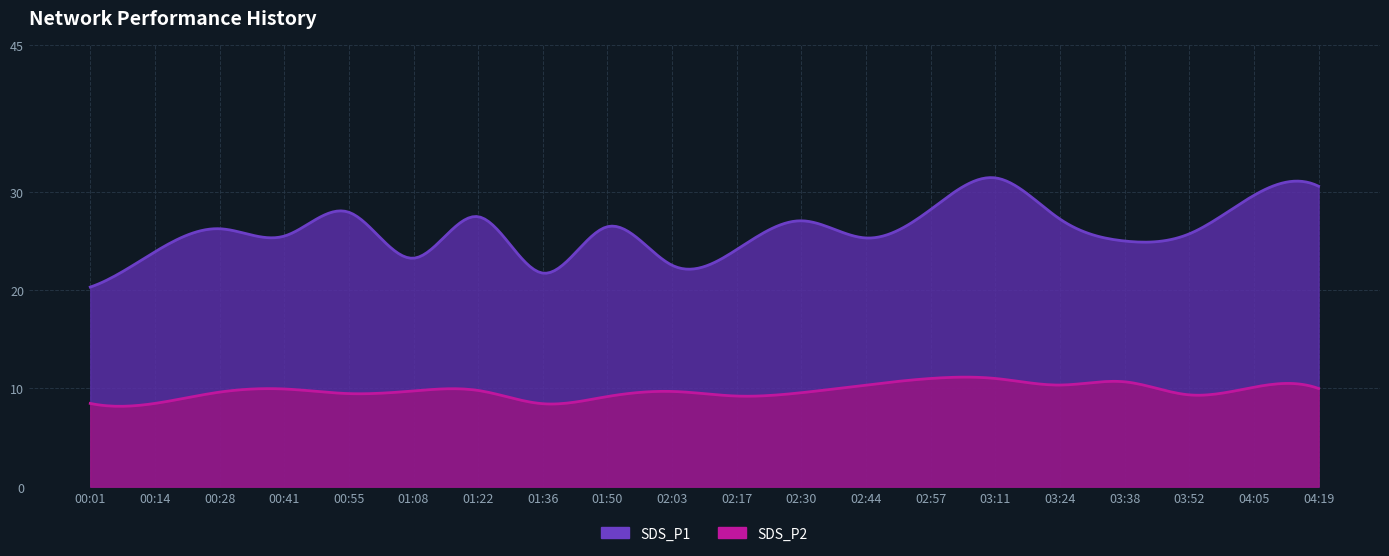

Is it true that SDS_P2 equals 9.7 at 02:03?

True